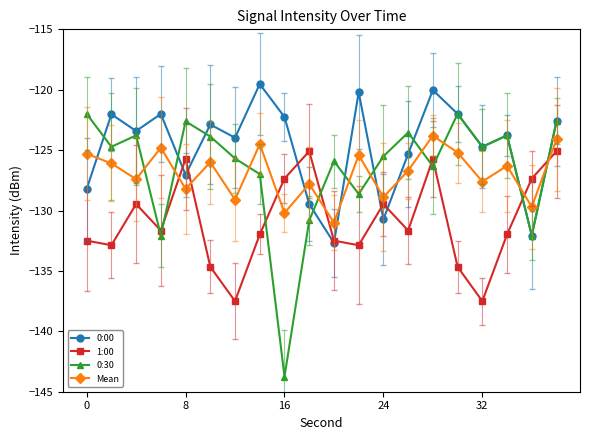

In 0:30, how many points are lower than both neighbors (excluding endpoints)?

7